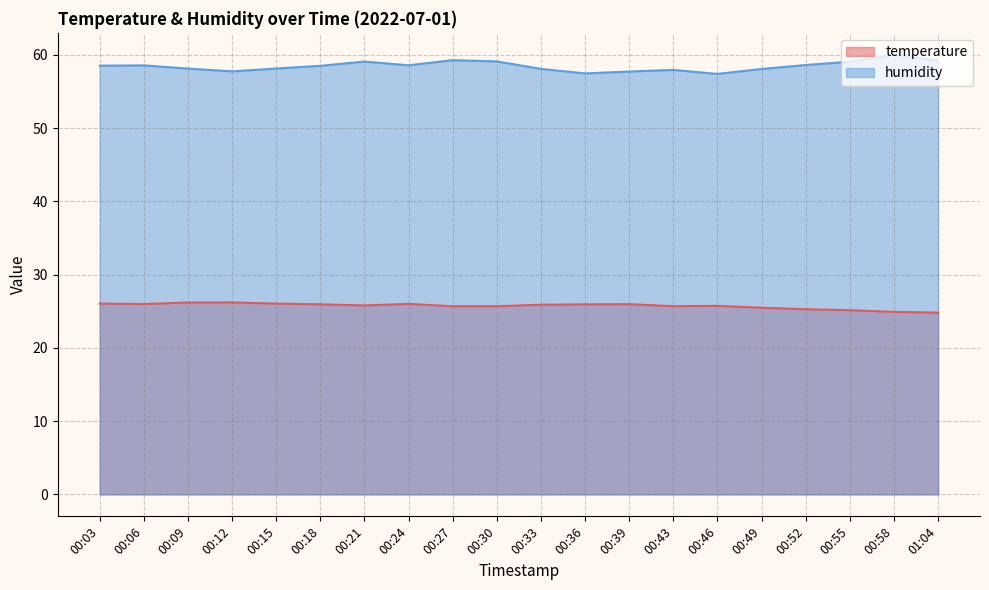

The value of temperature at 00:55 is 25.1. True or false?

True